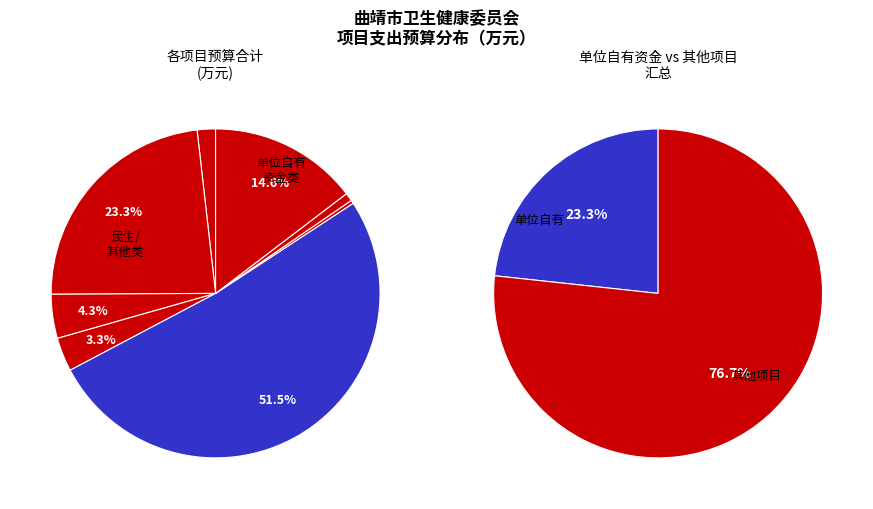

What percentage is the 防治艾滋病补助经费 slice, to the nearest percent?

4%